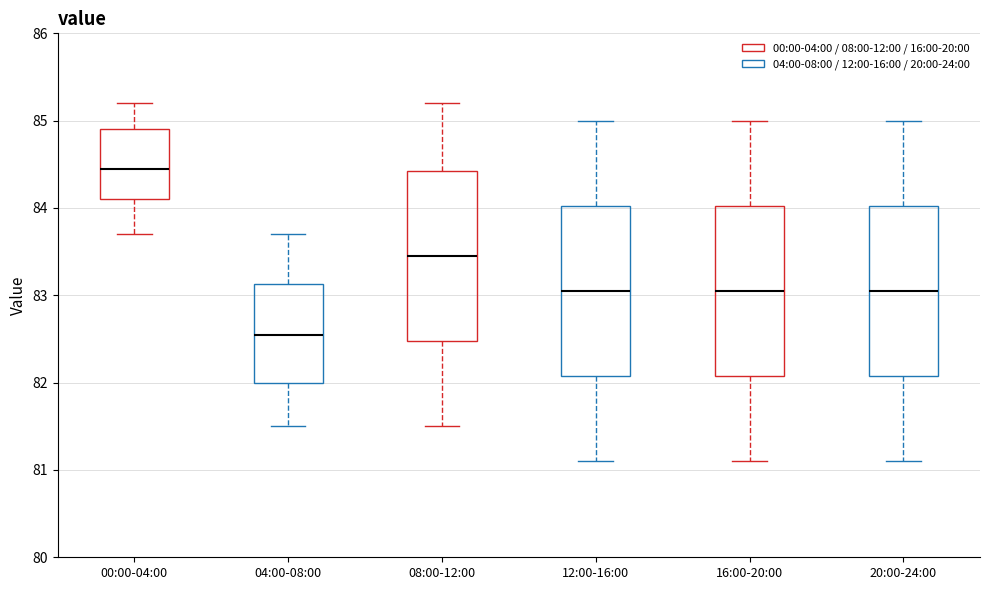

Which box has the highest median line?

00:00-04:00